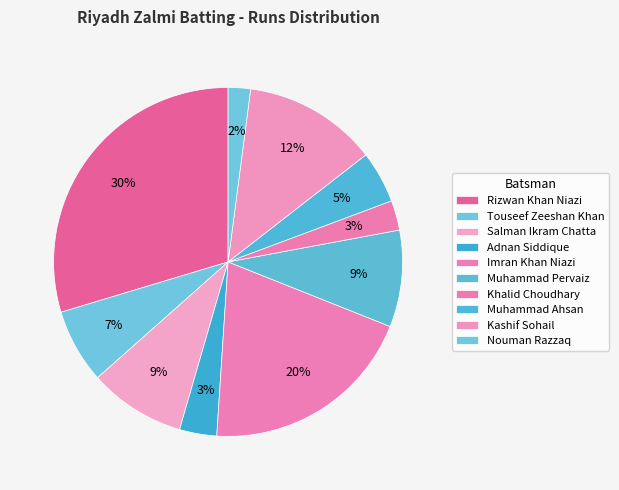

Which slice is the largest?

Rizwan Khan Niazi